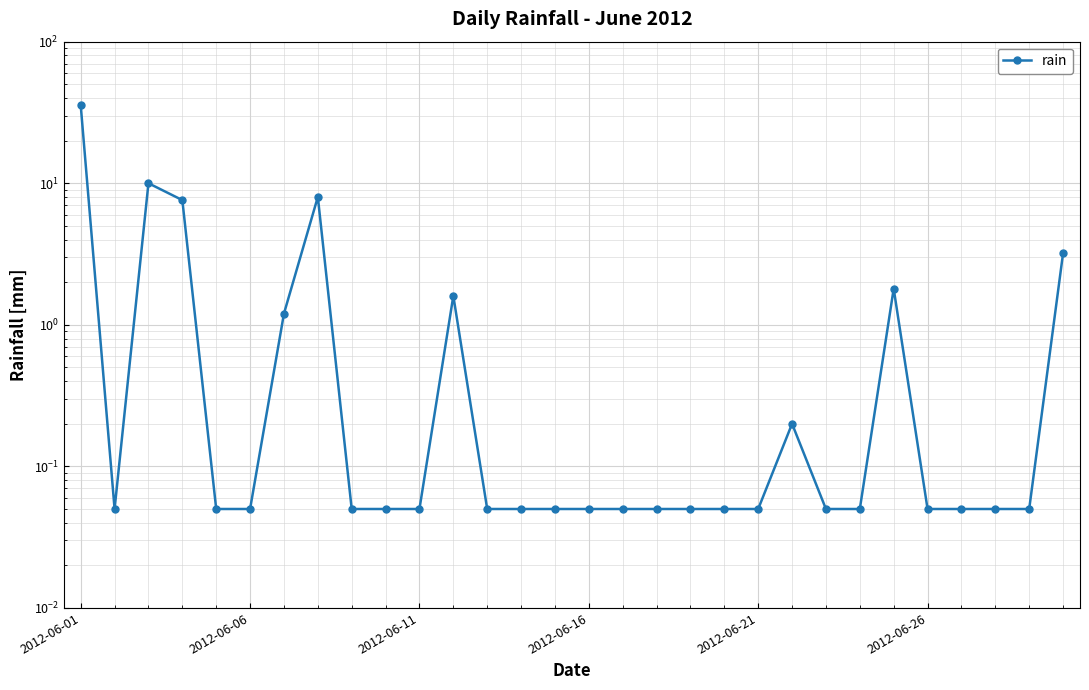

What is the change in value from 2012-06-06 to 7?

+8.0